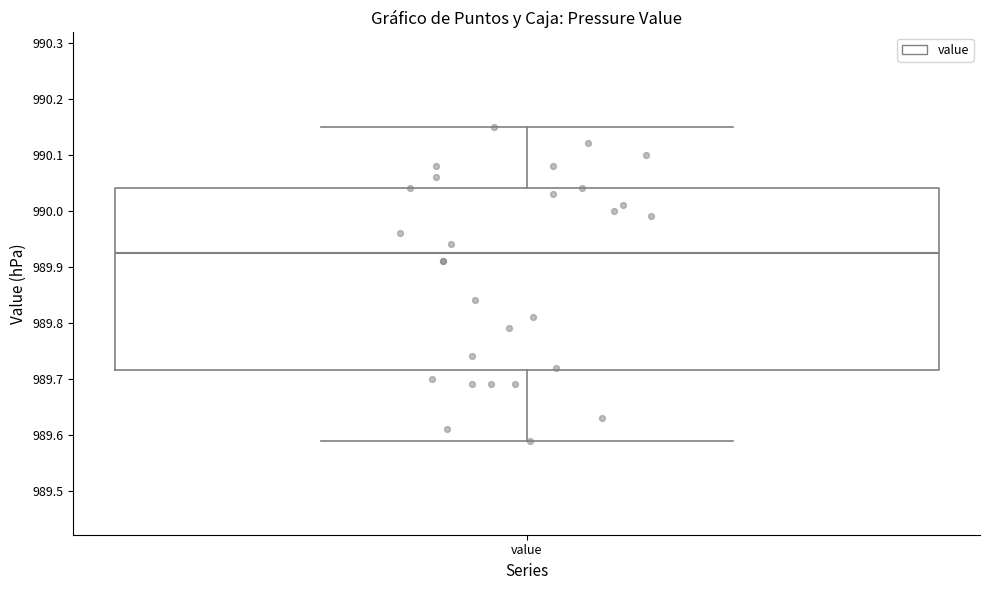

Transcribe this box plot: give where the median line is, the range the box spans, and where the two whiskers end, as read against the y-axis. The values are not printed on the chart, so give them approximately, as read against the axis.

median 989.93, box 989.72 to 990.04, whiskers 989.59 to 990.15